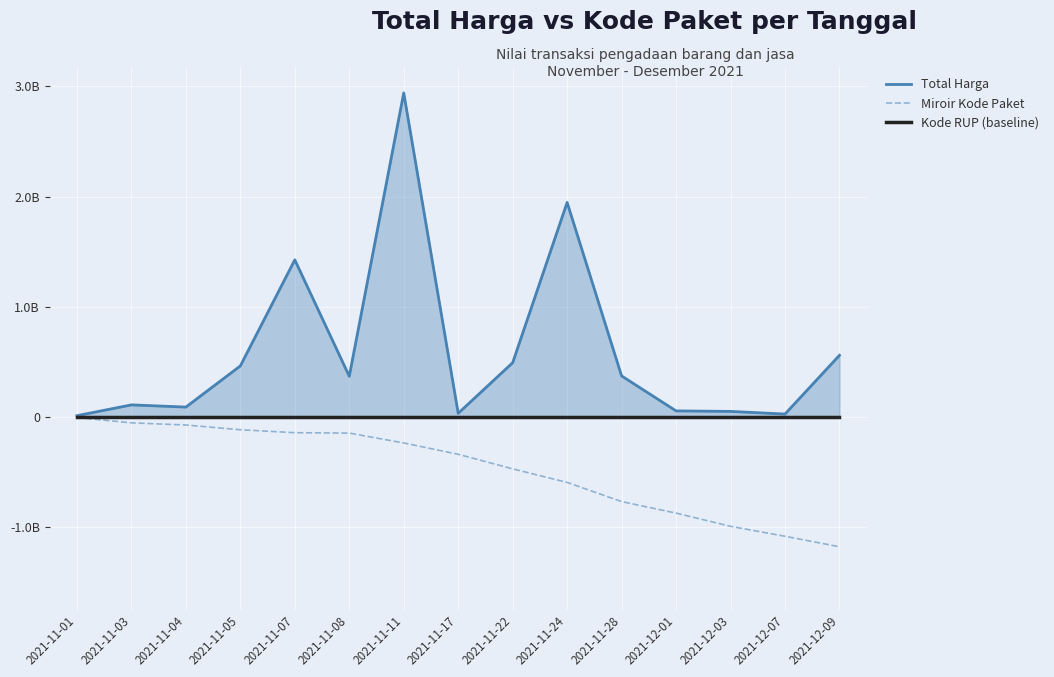

At 2021-11-03, list the series in order from smallest to largest.

Miroir Kode Paket, Kode RUP (baseline), Total Harga